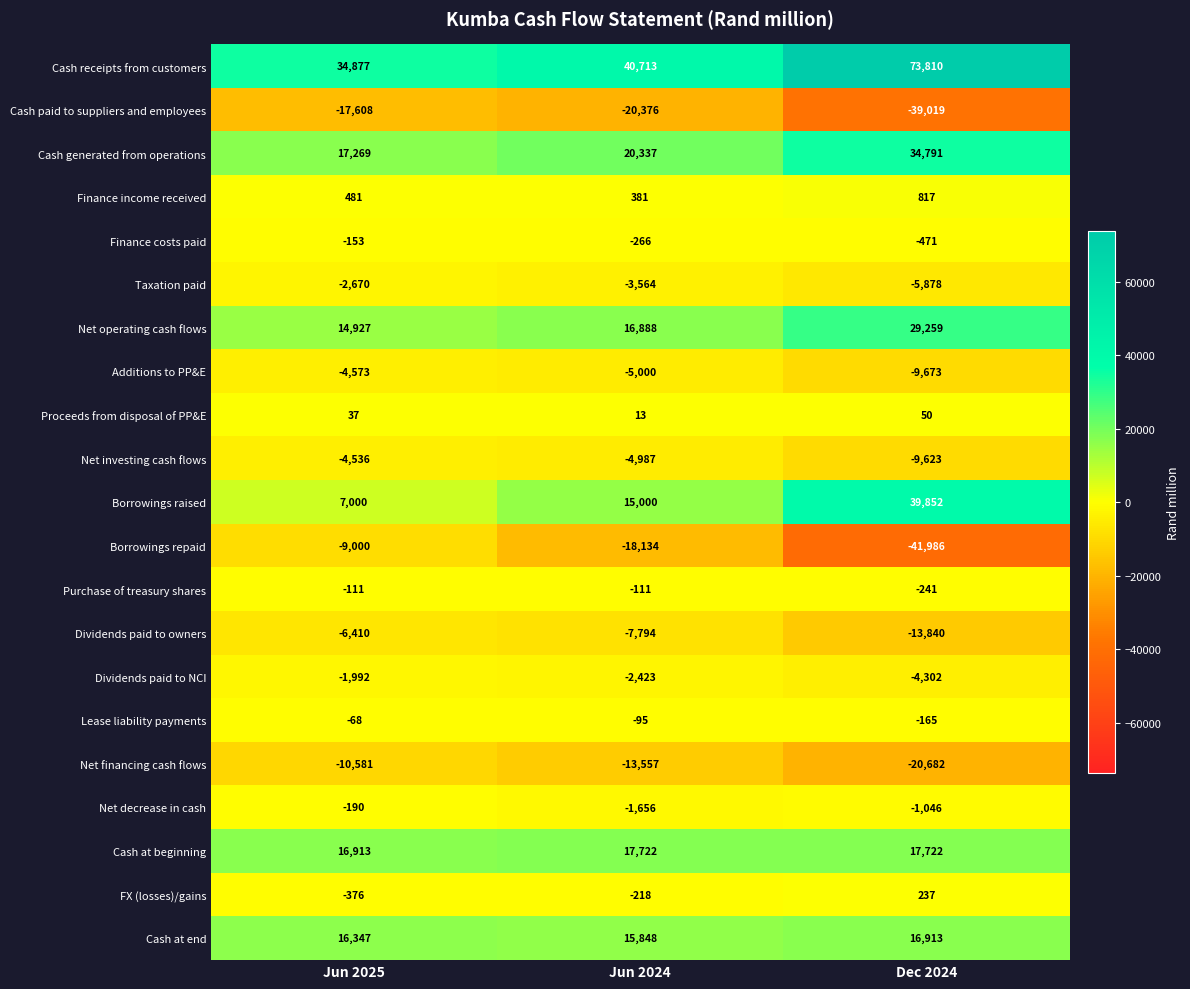

Which series has the largest total across all categories?

Cash receipts from customers